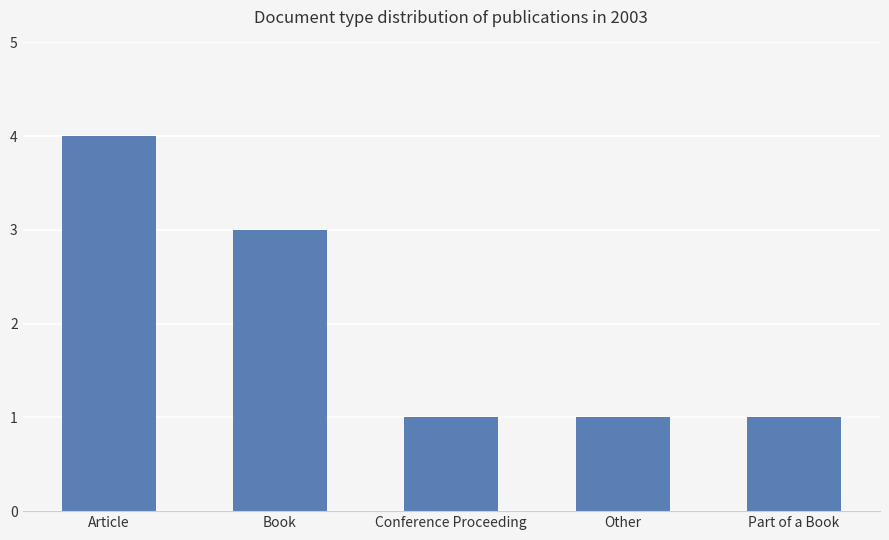

The chart shows a value of 4 at Article. True or false?

True